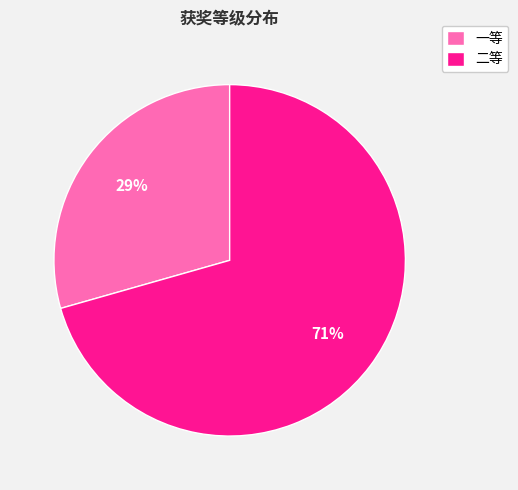

True or false: 二等 accounts for 71% of the total.

True